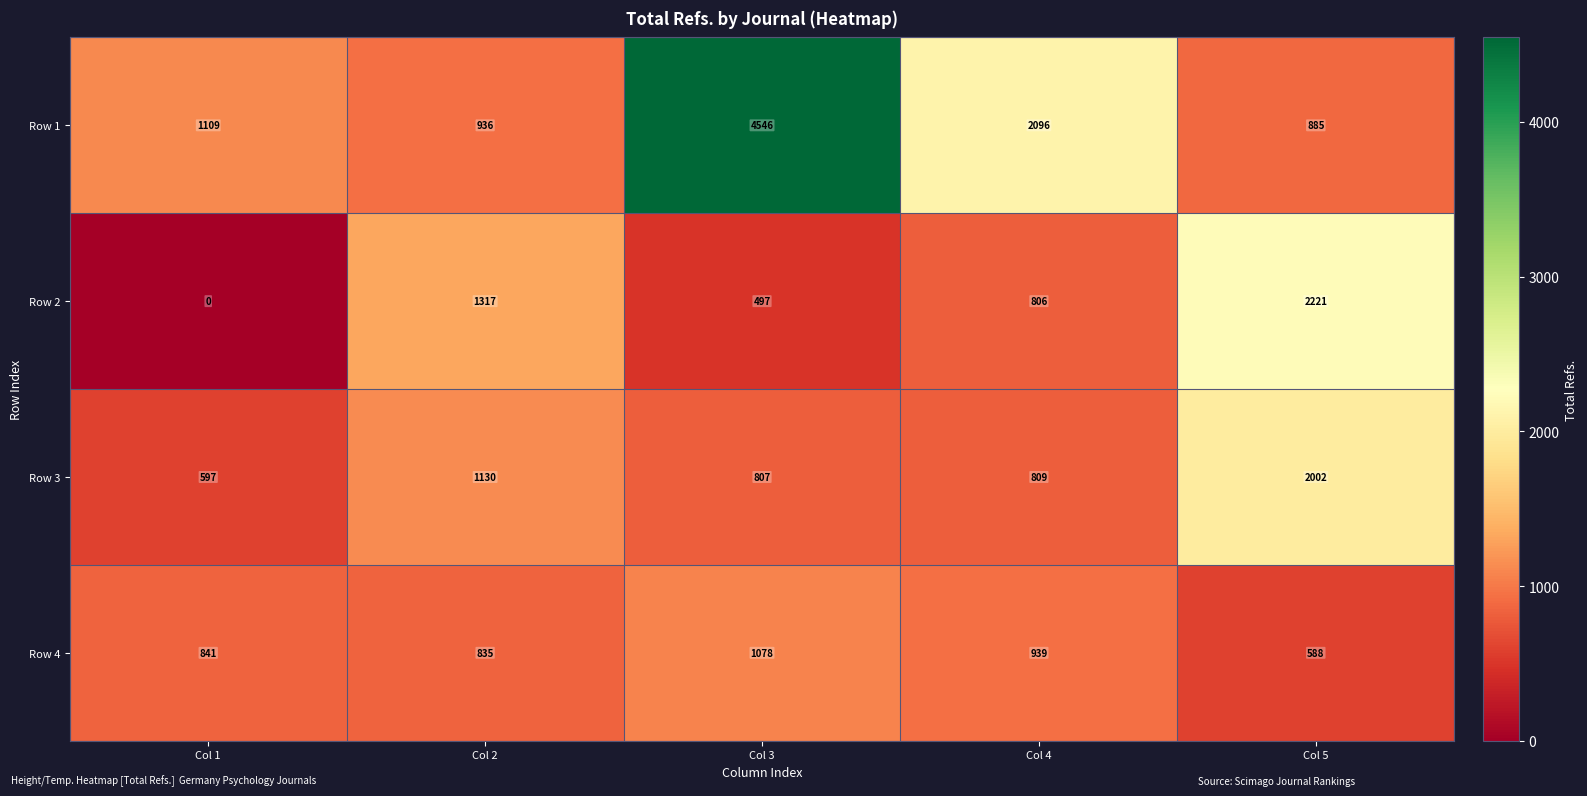

Reading left to right, what are all the values shown in this chart?

Row 1: Col 1=1109	Col 2=936	Col 3=4546	Col 4=2096	Col 5=885
Row 2: Col 1=0	Col 2=1317	Col 3=497	Col 4=806	Col 5=2221
Row 3: Col 1=597	Col 2=1130	Col 3=807	Col 4=809	Col 5=2002
Row 4: Col 1=841	Col 2=835	Col 3=1078	Col 4=939	Col 5=588